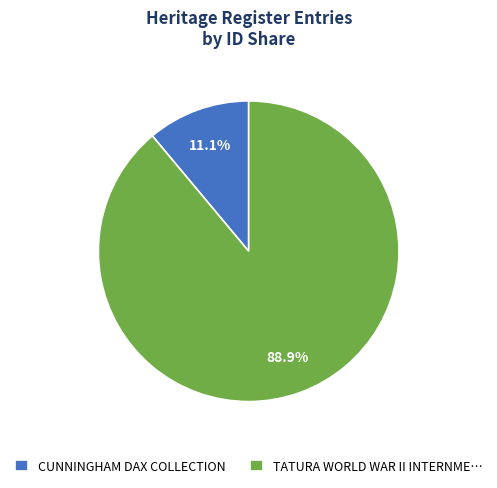

Which slice represents more than half of the pie?

TATURA WORLD WAR II INTERNME…